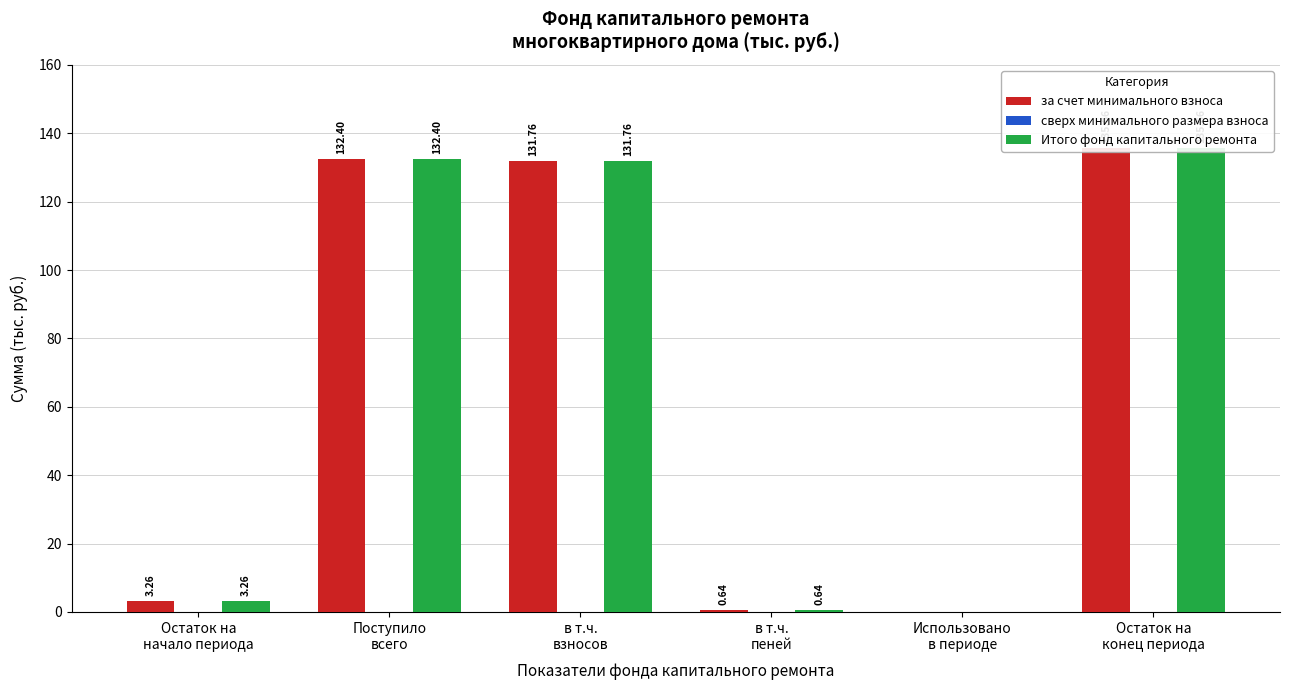

Reading left to right, transcribe all the data shown in this chart.

за счет минимального взноса: 3.3	132.4	131.8	0.6	0.0	135.7
сверх минимального размера взноса: 0.0	0.0	0.0	0.0	0.0	0.0
Итого фонд капитального ремонта: 3.3	132.4	131.8	0.6	0.0	135.7